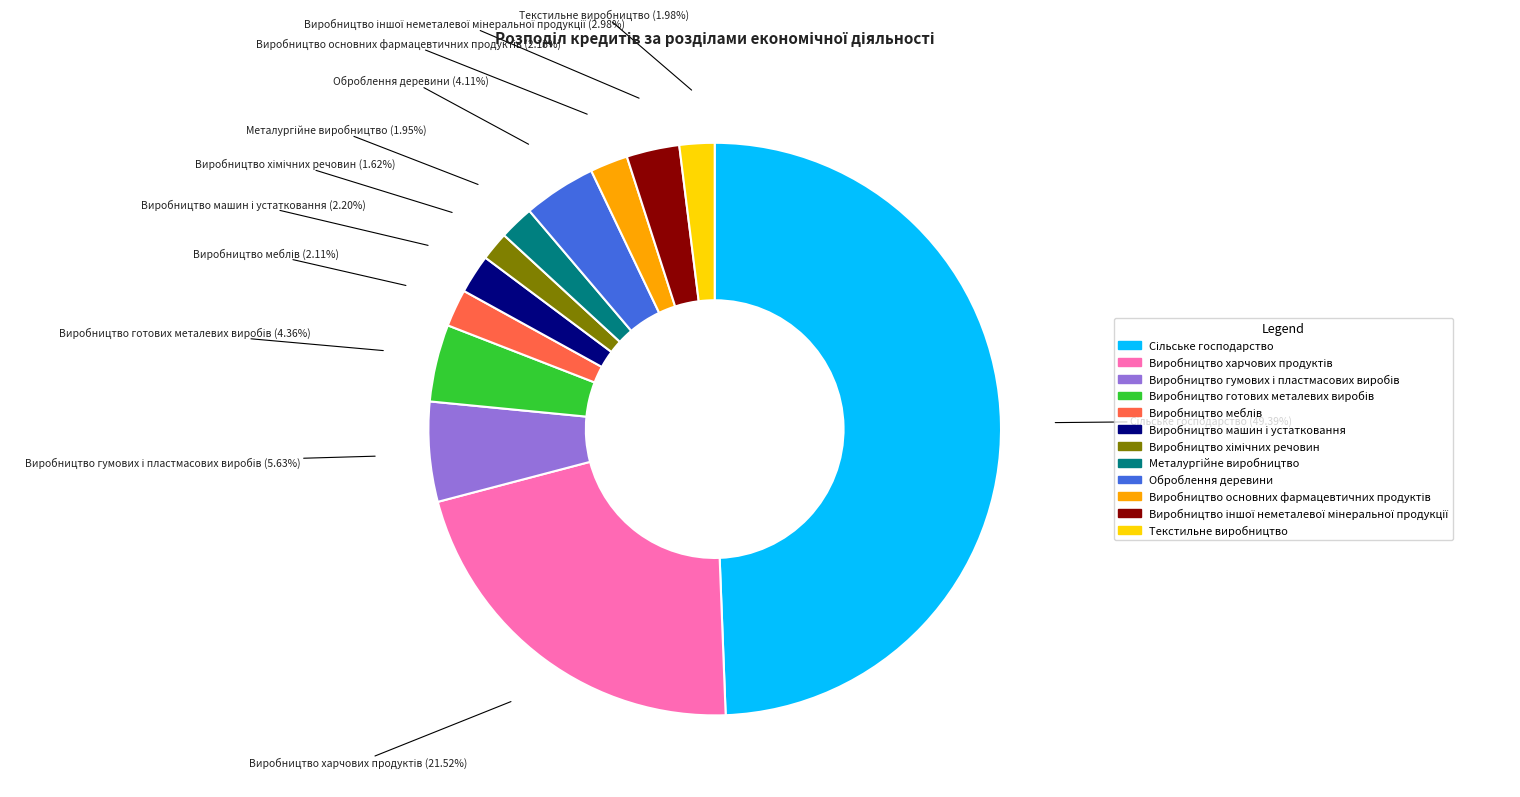

Combined, do Виробництво гумових і пластмасових виробів and Виробництво іншої неметалевої мінеральної продукції account for over 50%?

No